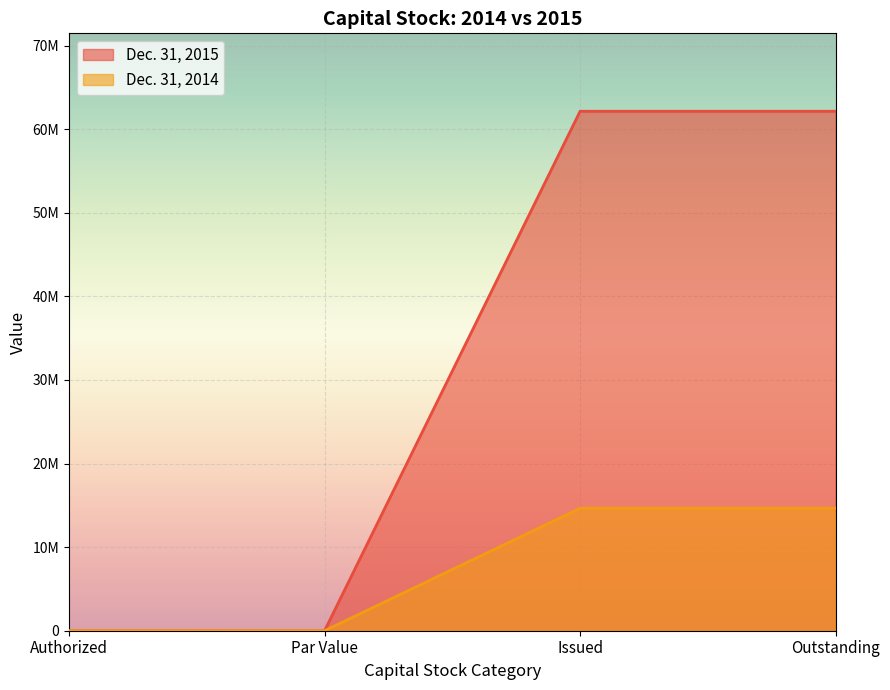

How many Dec. 31, 2015 values are between 0 and 62150298?

4